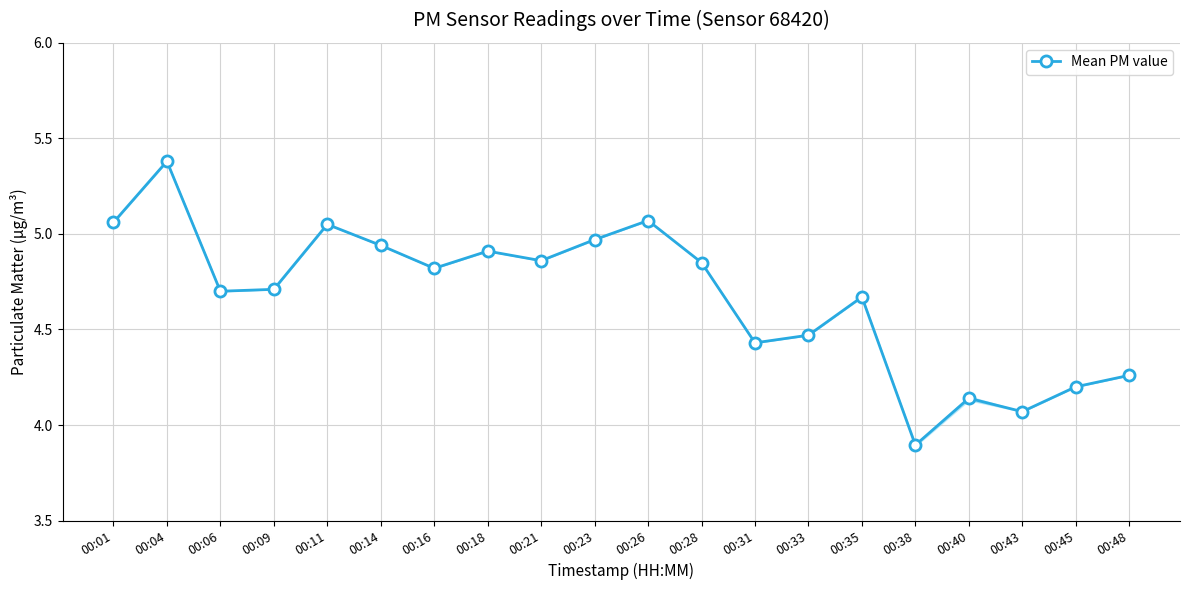

What is the difference between the maximum and minimum values?

1.5